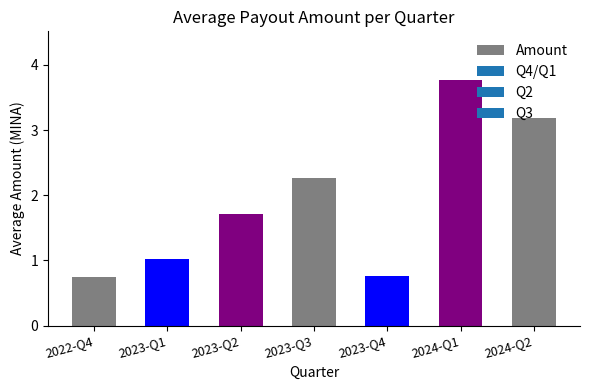

What is the greatest value displayed?

3.8